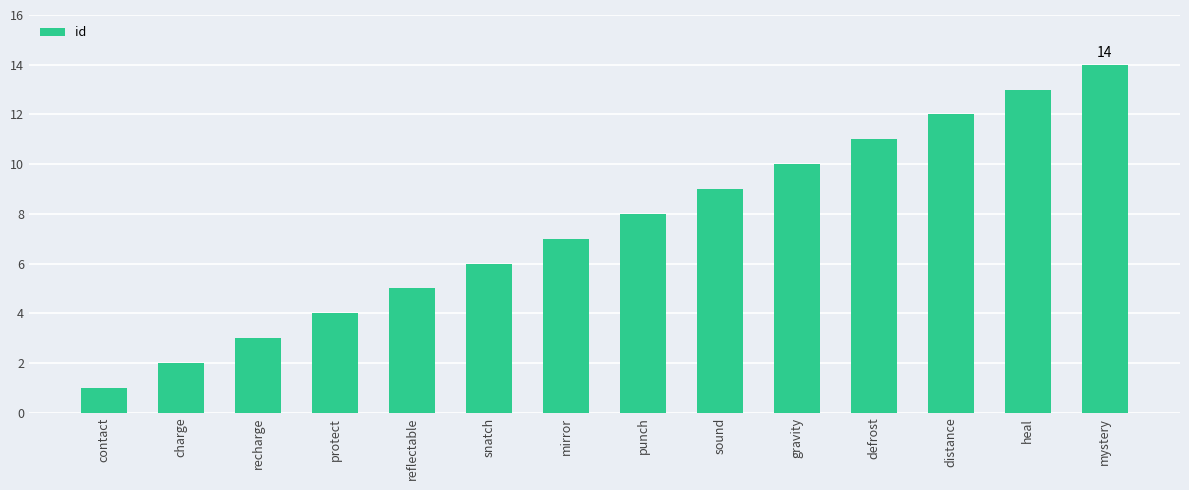

Which label corresponds to the largest value in the chart?

mystery